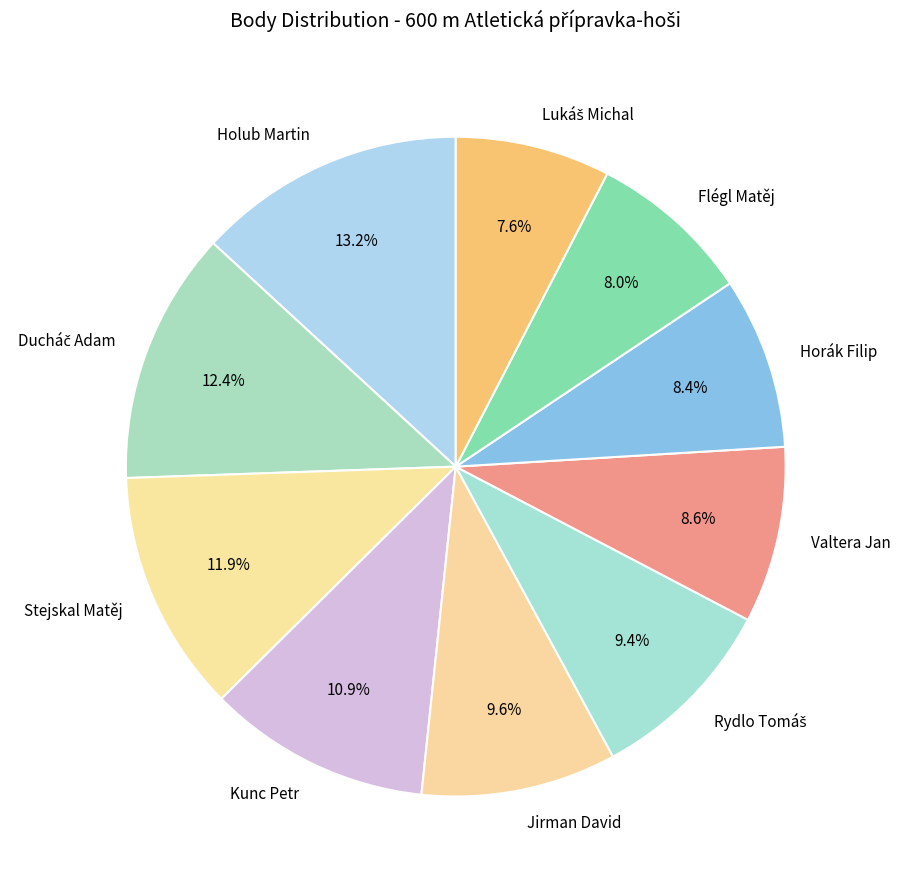

Is there any slice that represents more than half of the pie?

No